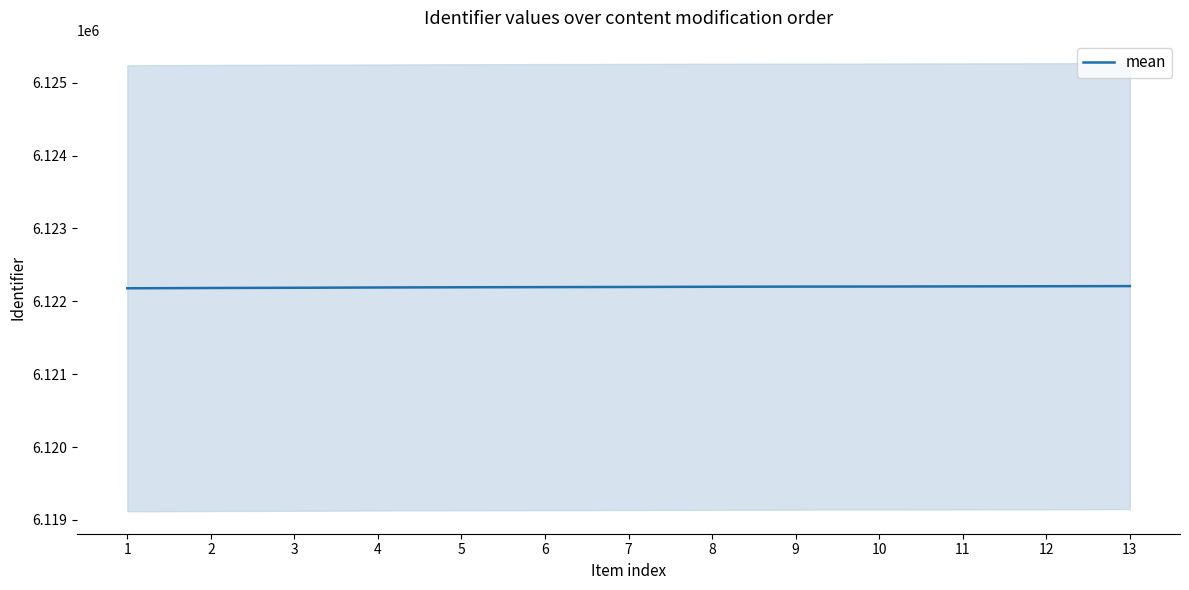

Count the number of values greater than 6122197.

6